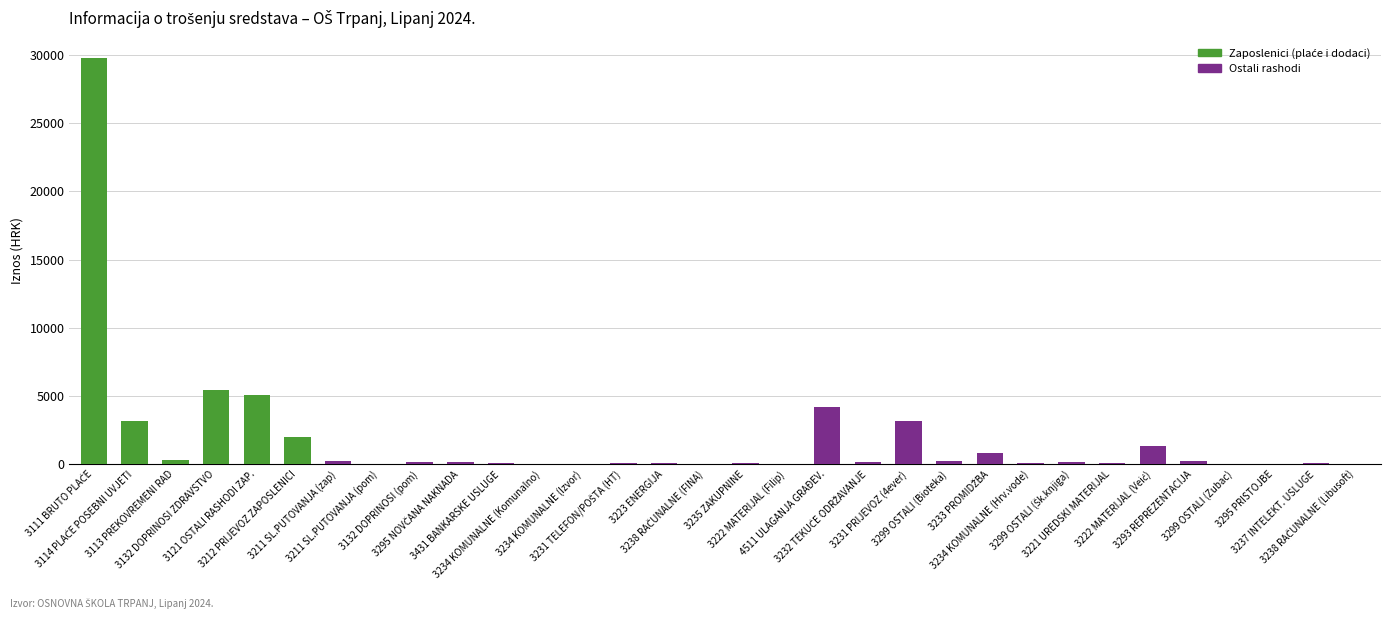

What position from the right is 3132 DOPRINOSI (pom)?

24